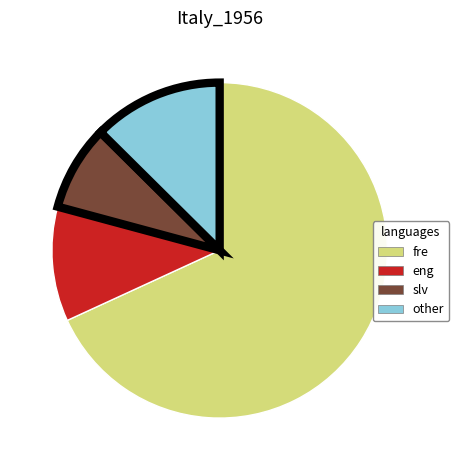

Which slice is the smallest?

slv